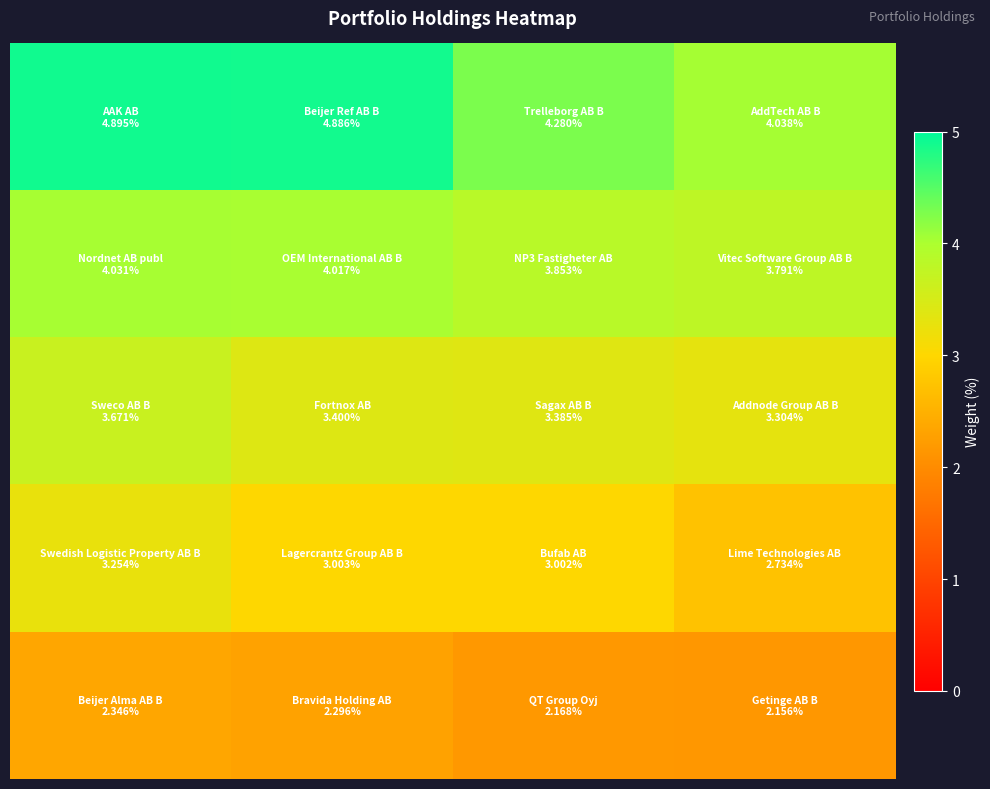

How many series are shown in this chart?

5